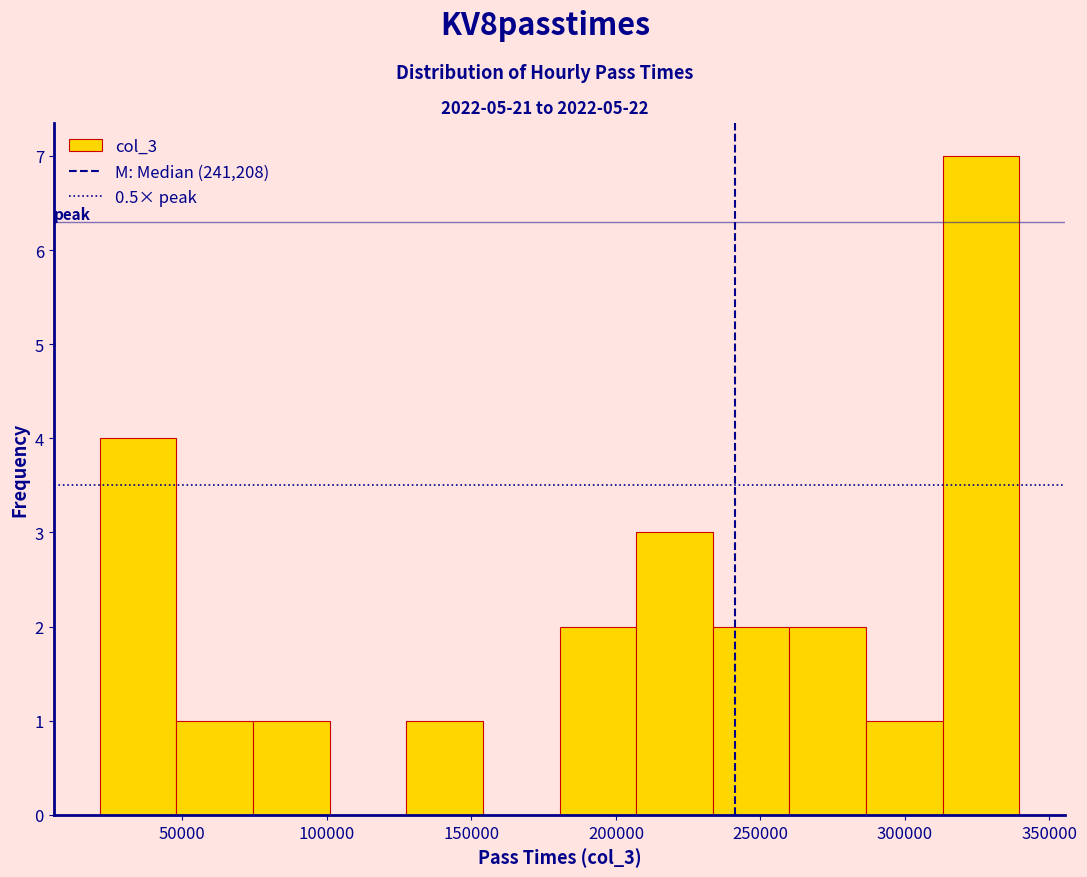

Which range on the x-axis has the tallest bar?

315000 to 340000